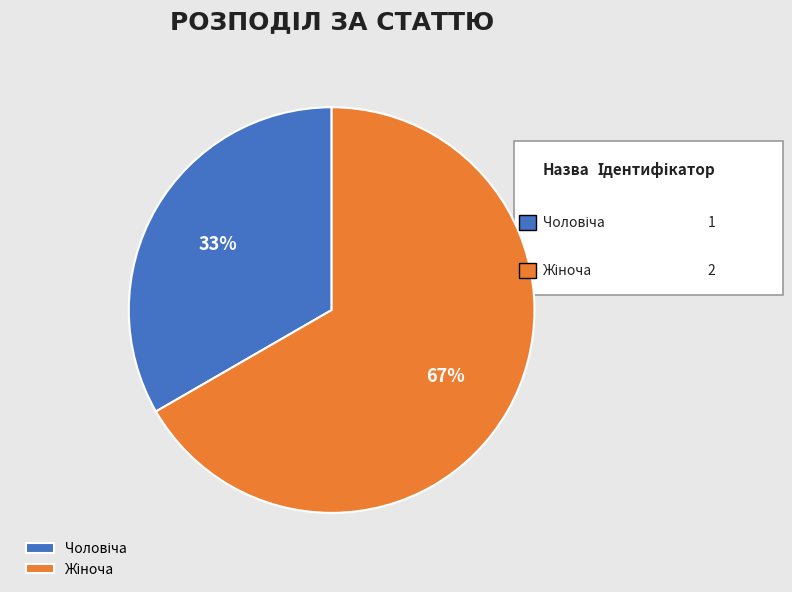

To the nearest percent, what is the average slice percentage?

50%